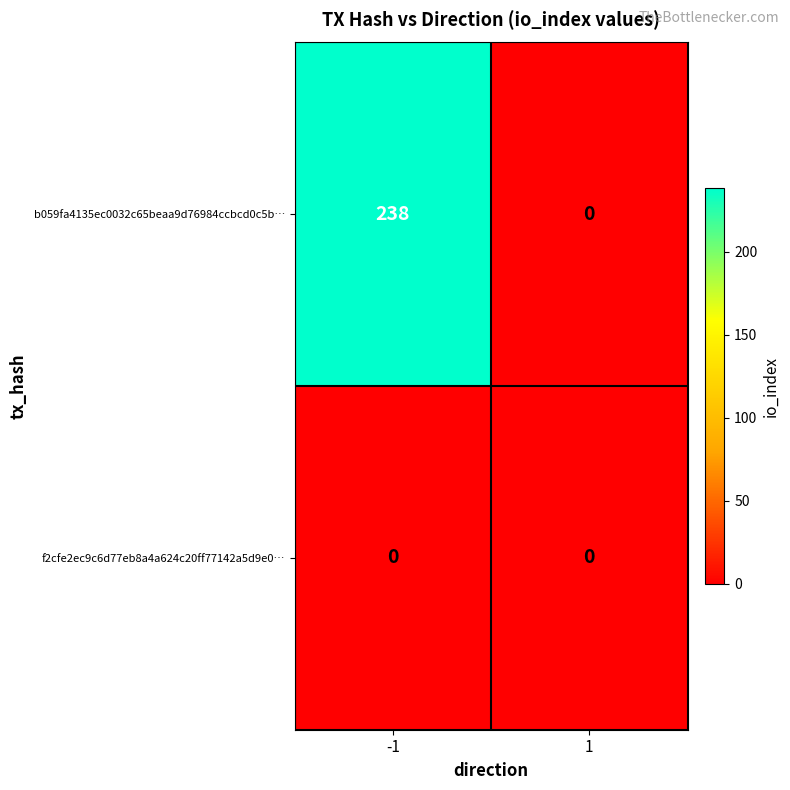

Which series has the largest range (max minus min)?

b059fa4135ec0032c65beaa9d76984ccbcd0c5b…